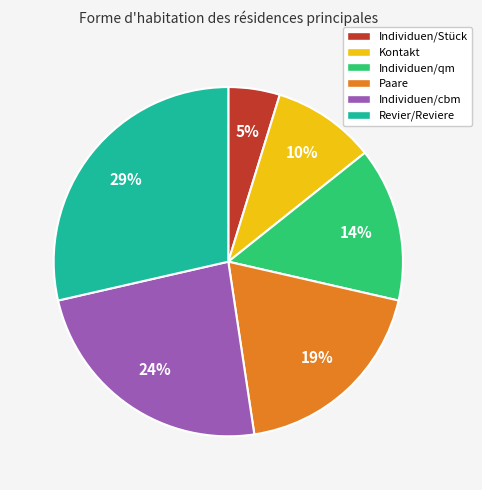

To the nearest percent, what is the average slice percentage?

17%